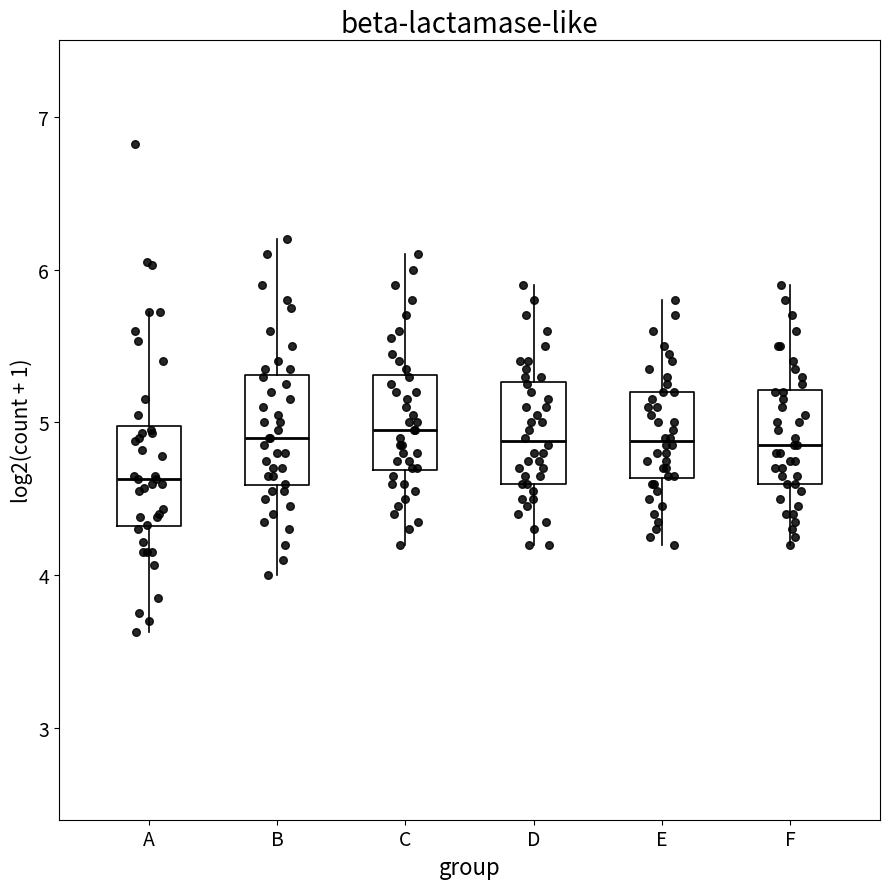

Which box's median line is the lowest?

A